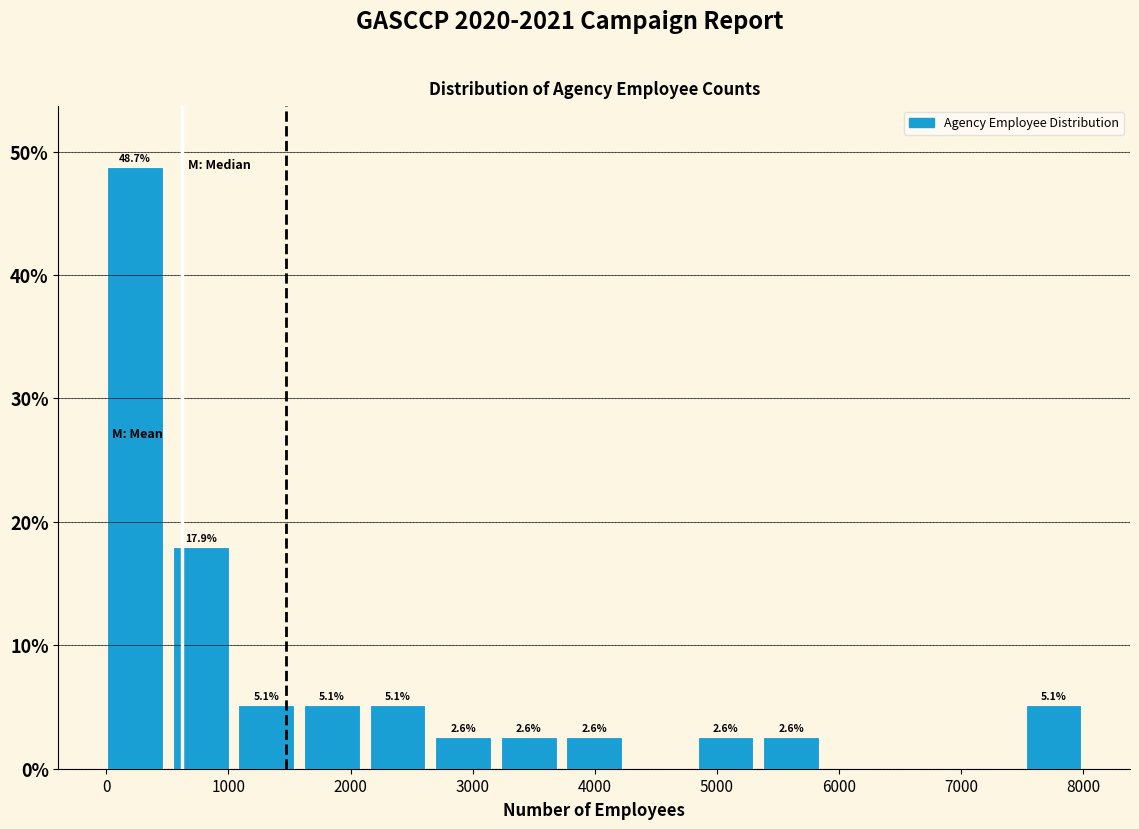

Which range on the x-axis has the tallest bar?

0 to 500